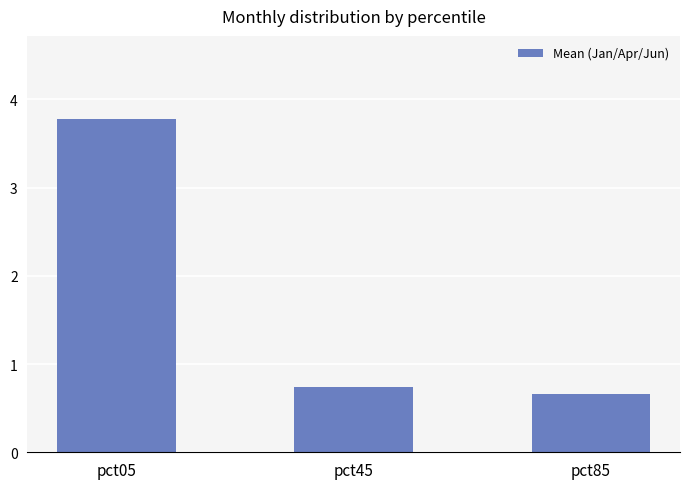

What is the value of the 1st bar from the left?

3.8